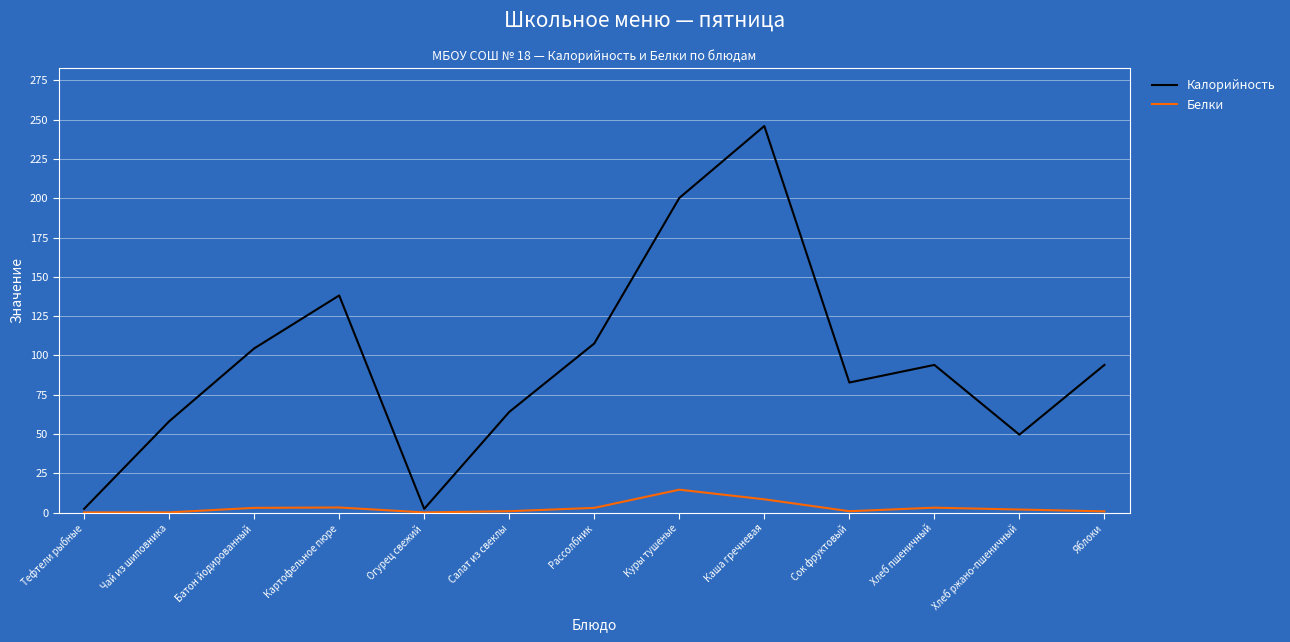

The Калорийность series shows 81.7 at Хлеб ржано-пшеничный. True or false?

False